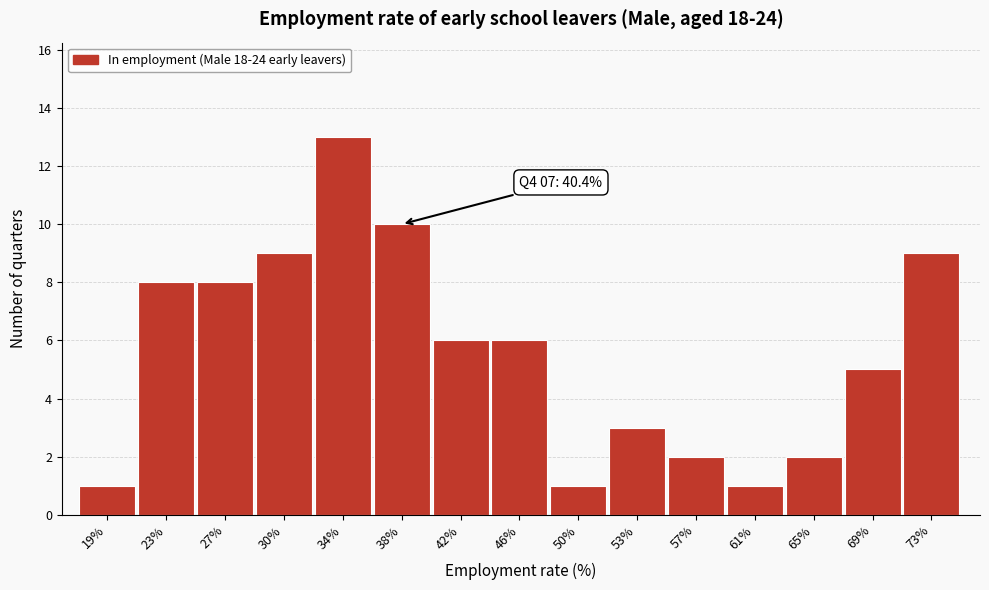

Reading left to right, list all the values displayed in this chart.

1	8	8	9	13	10	6	6	1	3	2	1	2	5	9